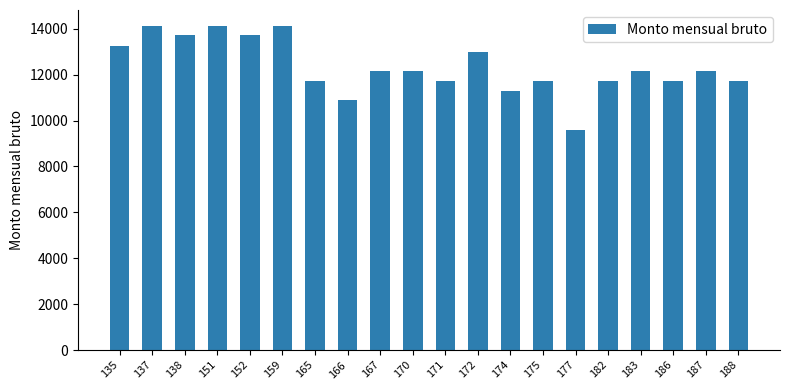

What is the average value?

12345.4